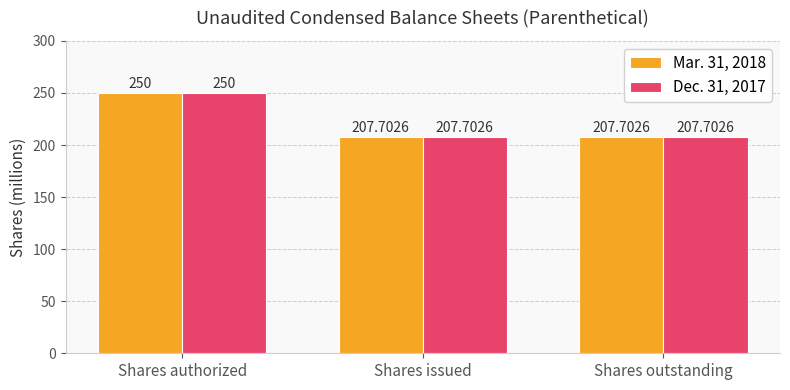

Reading right to left, what are all the values shown in this chart?

Mar. 31, 2018: 207.7	207.7	250.0
Dec. 31, 2017: 207.7	207.7	250.0